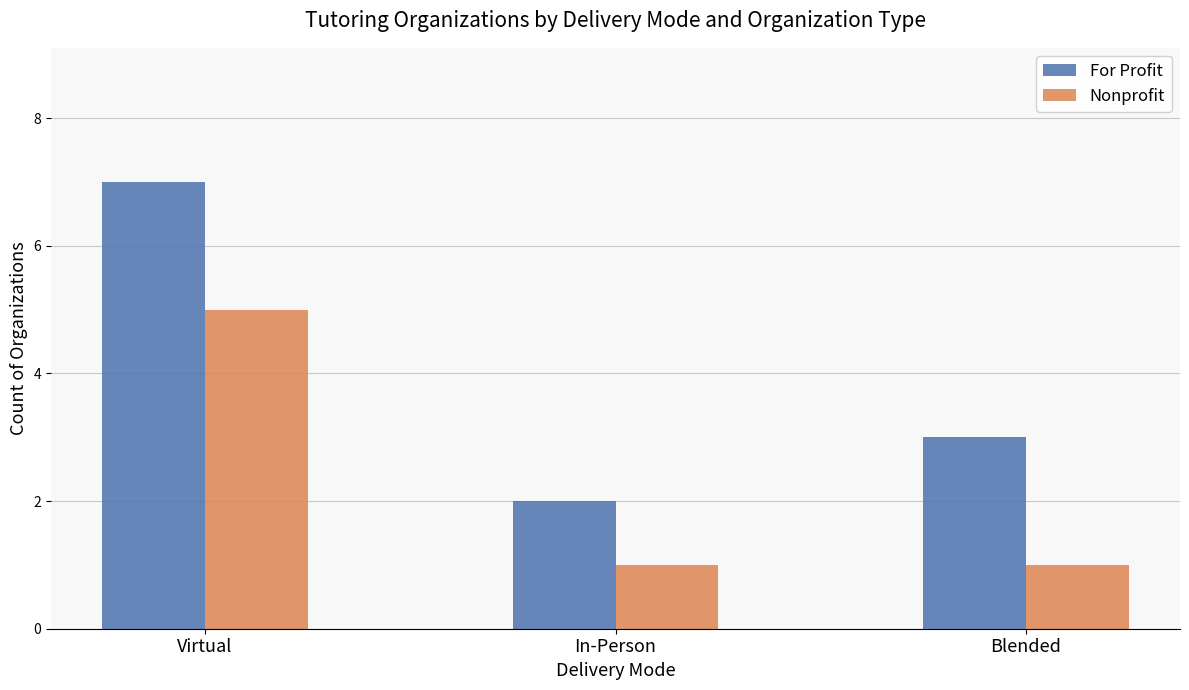

Is it true that Nonprofit equals 5 at Virtual?

True